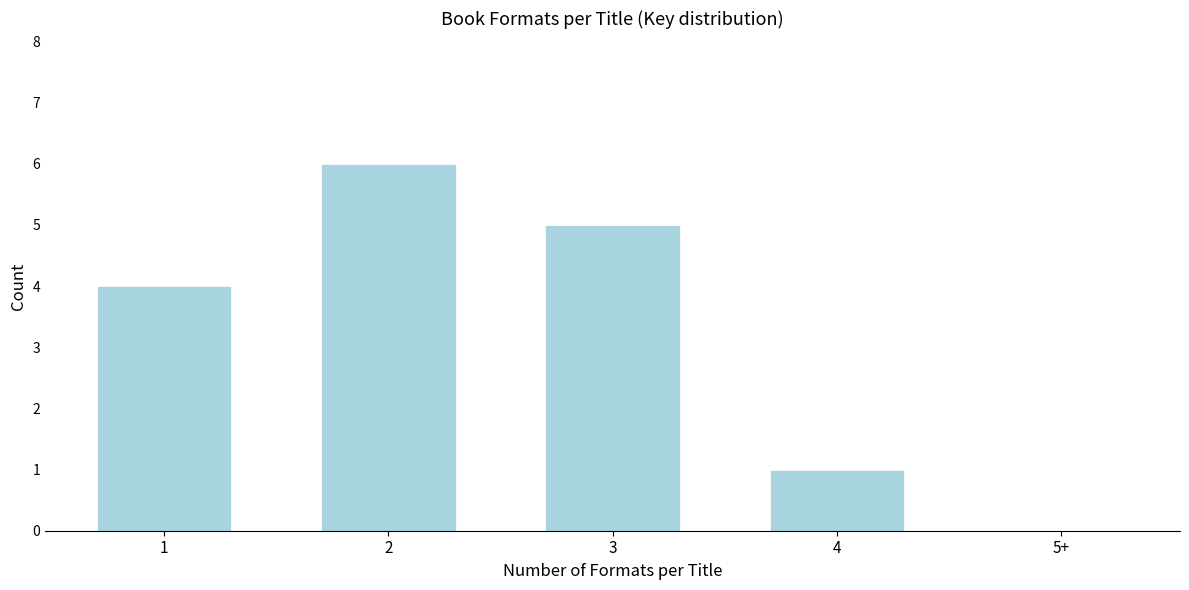

Reading left to right, extract all data points from this chart.

1=4	2=6	3=5	4=1	5+=0